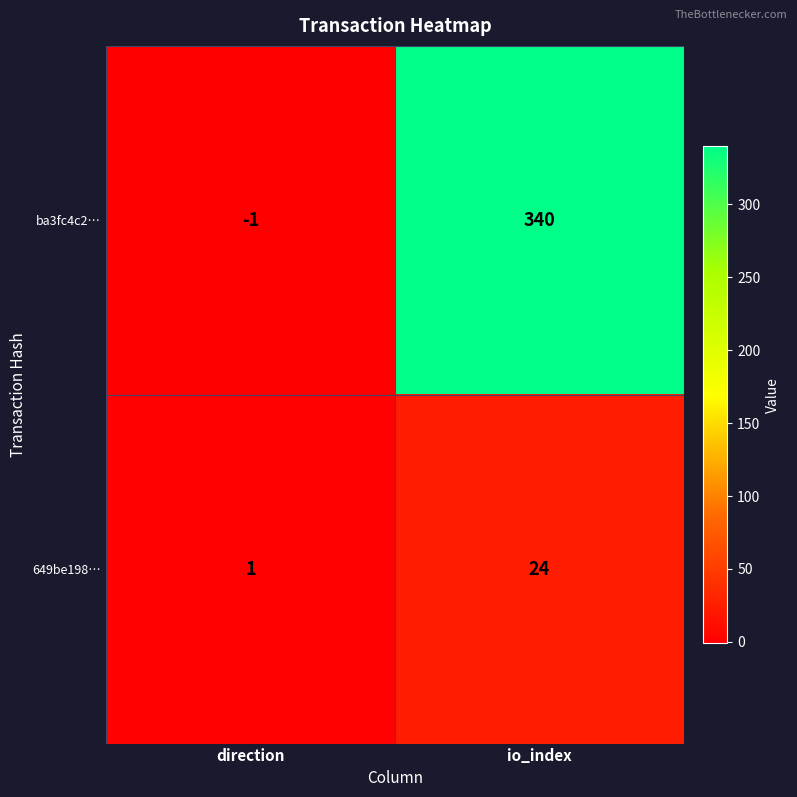

Reading left to right, transcribe all the data shown in this chart.

ba3fc4c2…: -1	340
649be198…: 1	24